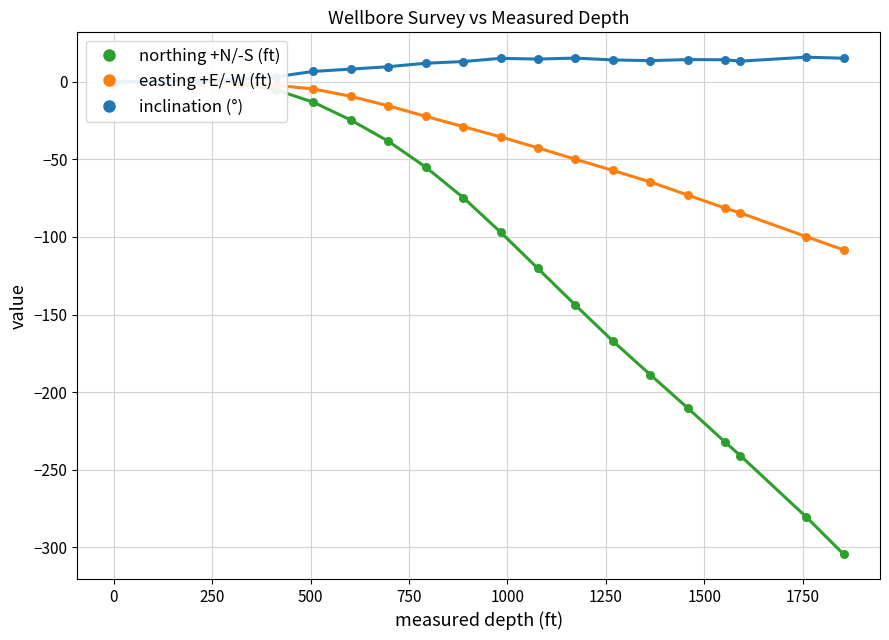

Which series has the largest total across all categories?

inclination (°)